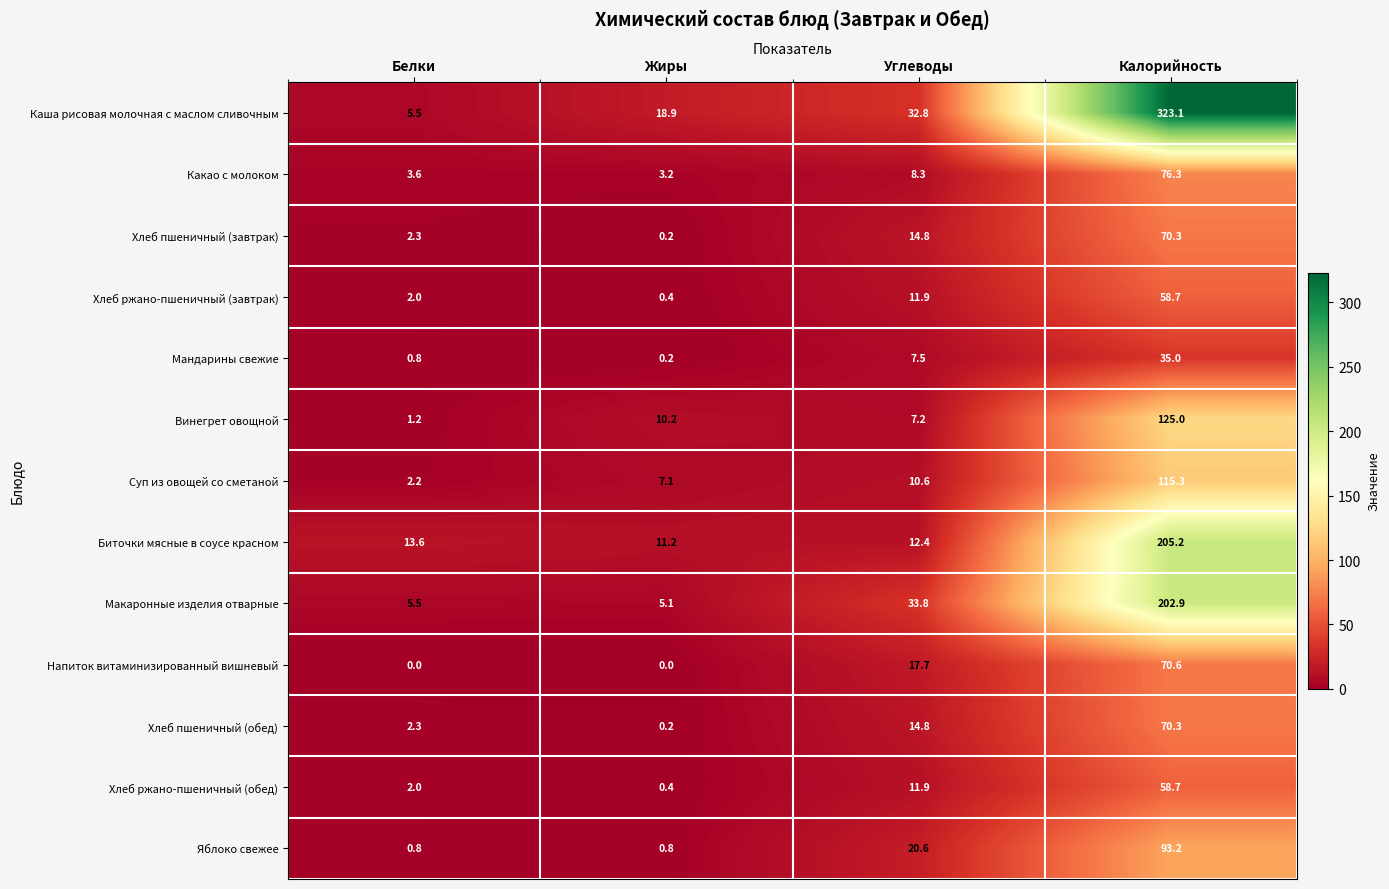

The Хлеб ржано-пшеничный (завтрак) series shows 11.9 at Углеводы. True or false?

True